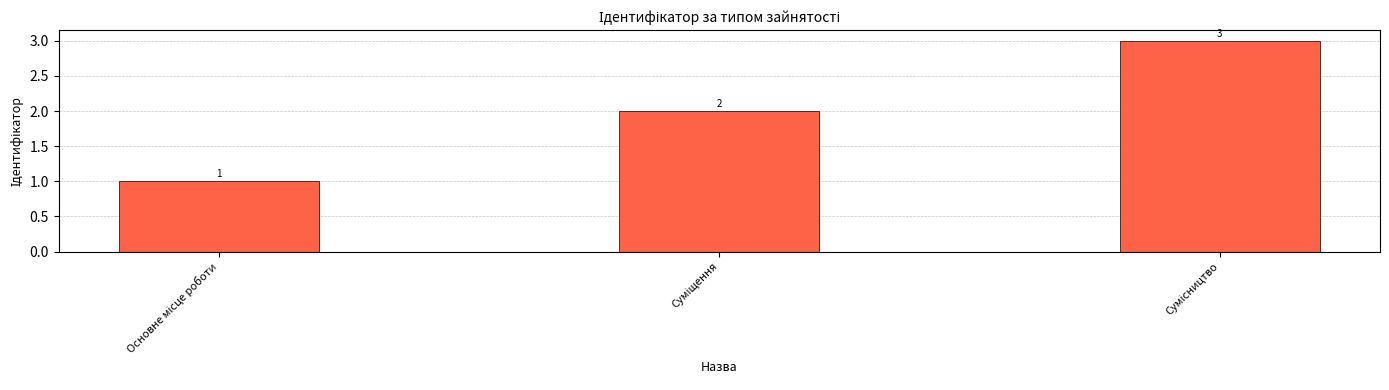

What is the value of the 3rd bar from the left?

3